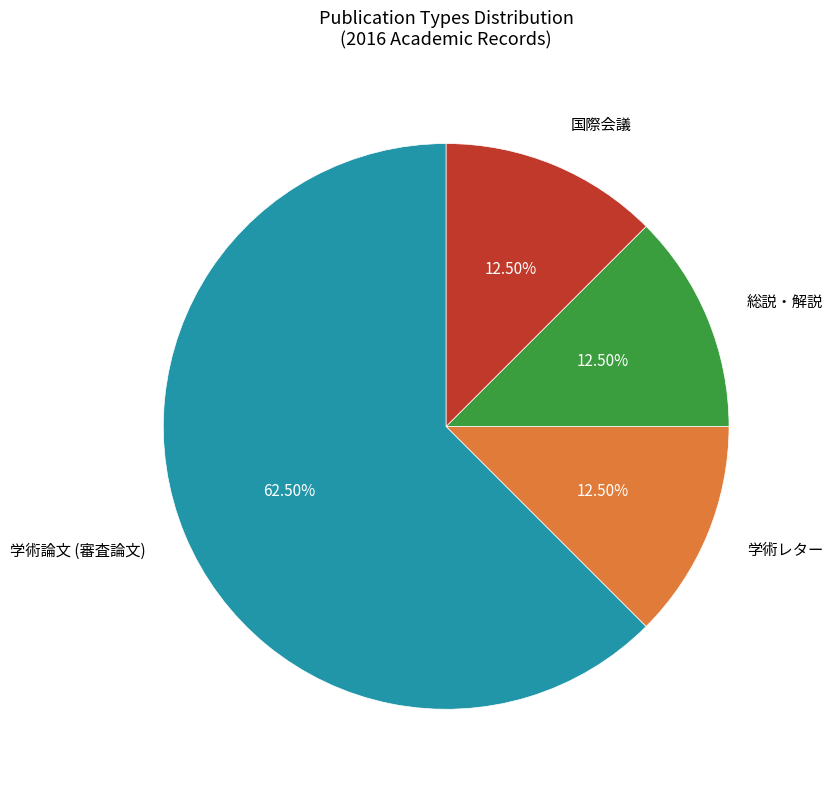

Combined, do 学術レター and 国際会議 account for over 50%?

No